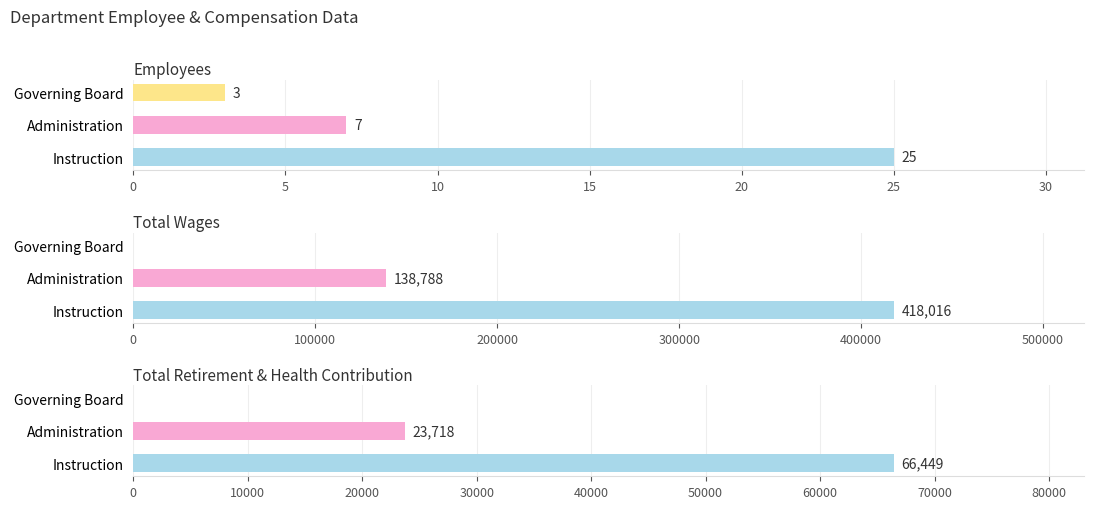

Reading right to left, what are all the values shown in this chart?

Employees: 3.0	7.0	25.0
Total Wages: 0.0	138788.2	418016.0
Total Retirement & Health Contribution: 0.0	23718.0	66449.0